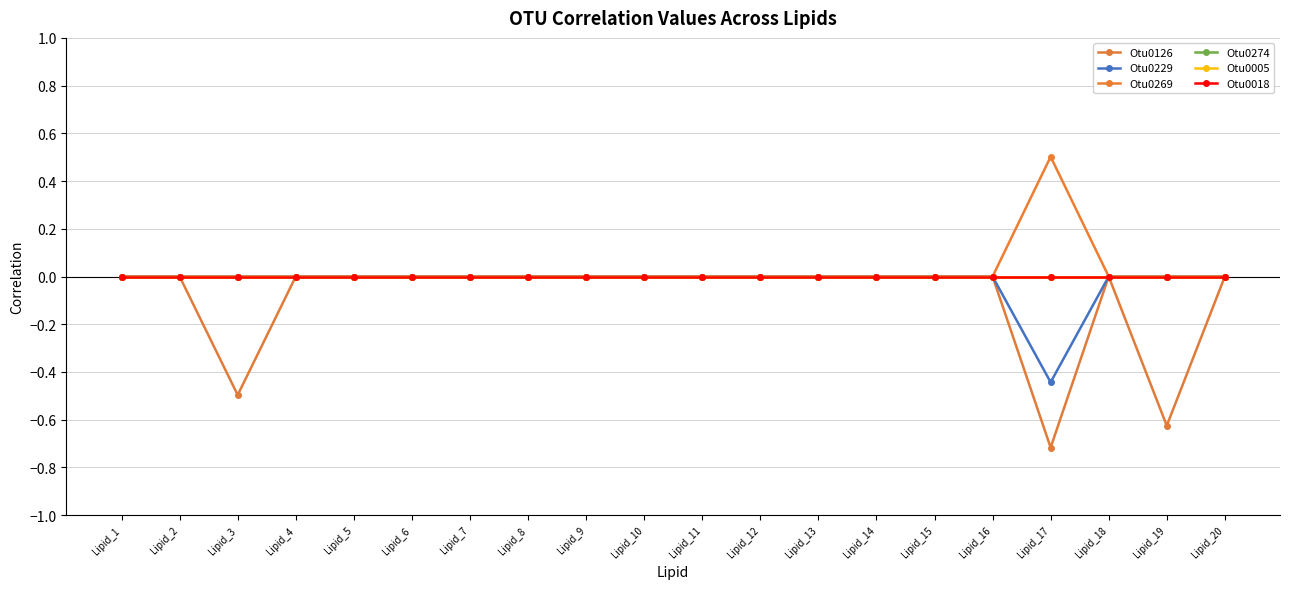

Reading right to left, extract all data points from this chart.

Otu0126: 0.0	-0.6	0.0	-0.7	0.0	0.0	0.0	0.0	0.0	0.0	0.0	0.0	0.0	0.0	0.0	0.0	0.0	-0.5	0.0	0.0
Otu0229: 0.0	0.0	0.0	-0.4	0.0	0.0	0.0	0.0	0.0	0.0	0.0	0.0	0.0	0.0	0.0	0.0	0.0	0.0	0.0	0.0
Otu0269: 0.0	0.0	0.0	0.5	0.0	0.0	0.0	0.0	0.0	0.0	0.0	0.0	0.0	0.0	0.0	0.0	0.0	0.0	0.0	0.0
Otu0274: 0.0	0.0	0.0	0.0	0.0	0.0	0.0	0.0	0.0	0.0	0.0	0.0	0.0	0.0	0.0	0.0	0.0	0.0	0.0	0.0
Otu0005: 0.0	0.0	0.0	0.0	0.0	0.0	0.0	0.0	0.0	0.0	0.0	0.0	0.0	0.0	0.0	0.0	0.0	0.0	0.0	0.0
Otu0018: 0.0	0.0	0.0	0.0	0.0	0.0	0.0	0.0	0.0	0.0	0.0	0.0	0.0	0.0	0.0	0.0	0.0	0.0	0.0	0.0